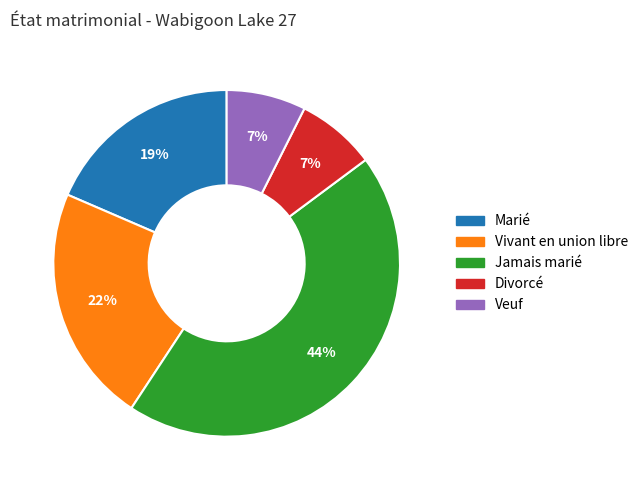

Do Vivant en union libre and Veuf together represent more than half of the pie?

No